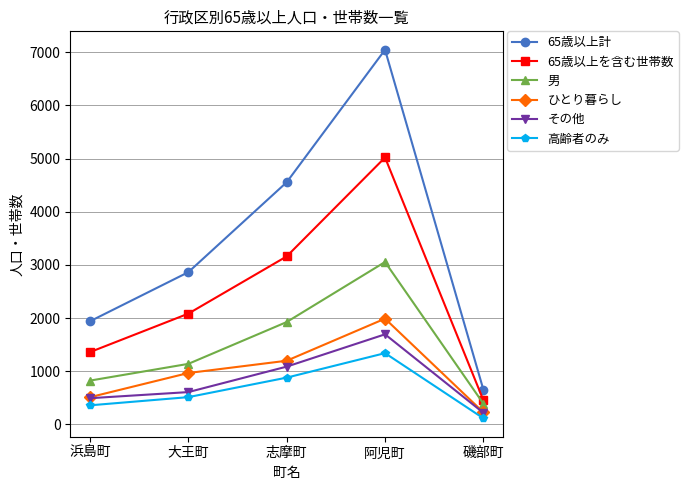

The 高齢者のみ series shows 1884 at 阿児町. True or false?

False